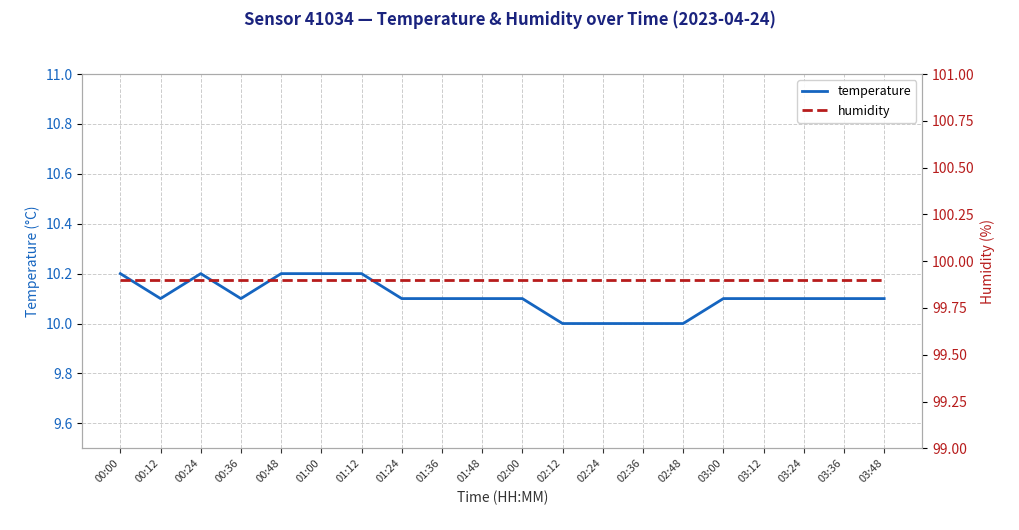

Reading left to right, extract all data points from this chart.

temperature: 00:00=10.2	00:12=10.1	00:24=10.2	00:36=10.1	00:48=10.2	01:00=10.2	01:12=10.2	01:24=10.1	01:36=10.1	01:48=10.1	02:00=10.1	02:12=10.0	02:24=10.0	02:36=10.0	02:48=10.0	03:00=10.1	03:12=10.1	03:24=10.1	03:36=10.1	03:48=10.1
humidity: 00:00=99.9	00:12=99.9	00:24=99.9	00:36=99.9	00:48=99.9	01:00=99.9	01:12=99.9	01:24=99.9	01:36=99.9	01:48=99.9	02:00=99.9	02:12=99.9	02:24=99.9	02:36=99.9	02:48=99.9	03:00=99.9	03:12=99.9	03:24=99.9	03:36=99.9	03:48=99.9